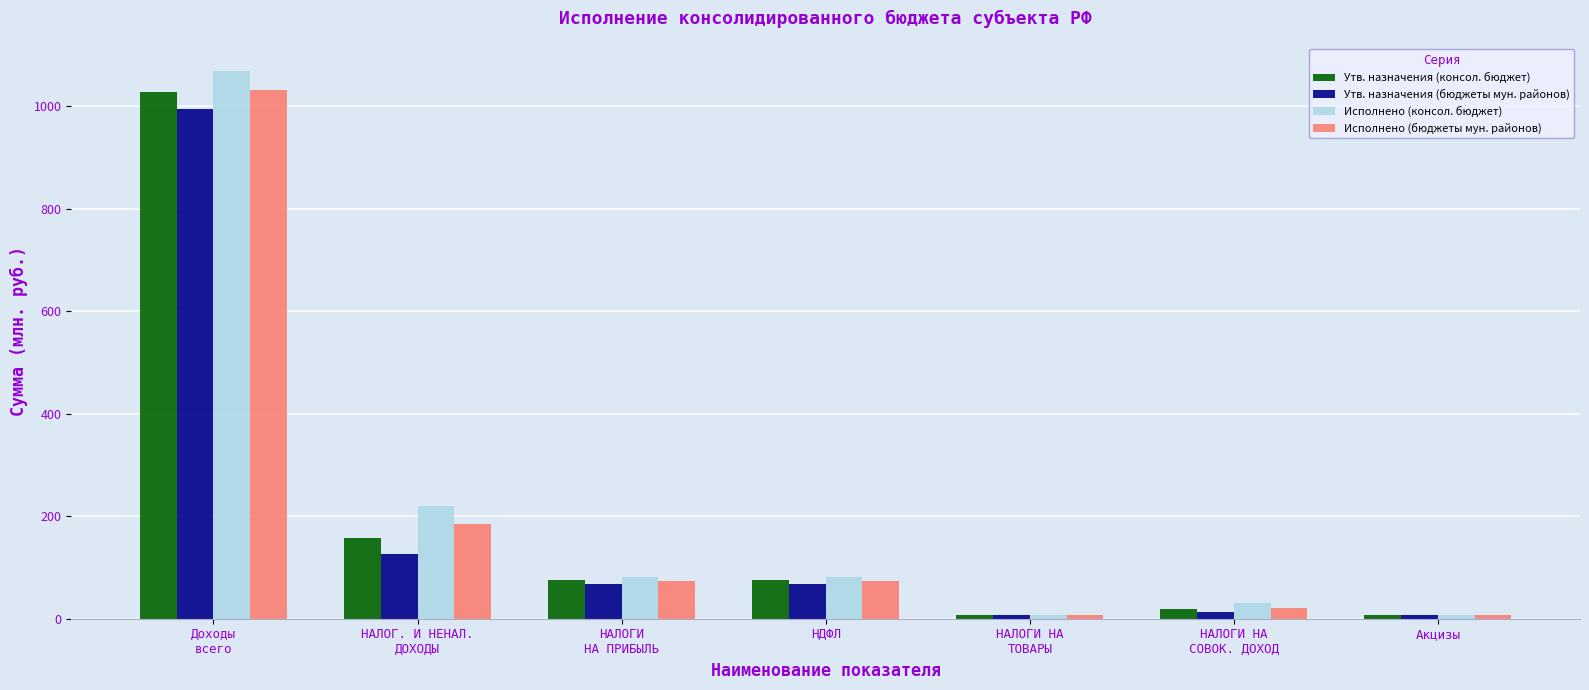

Reading right to left, transcribe all the data shown in this chart.

Утв. назначения (консол. бюджет): 7.7	19.9	7.7	75.9	75.9	157.7	1028.5
Утв. назначения (бюджеты мун. районов): 7.7	12.7	7.7	68.4	68.4	126.5	995.6
Исполнено (консол. бюджет): 7.8	30.6	7.8	81.8	81.8	219.3	1069.3
Исполнено (бюджеты мун. районов): 7.8	20.2	7.8	73.7	73.7	184.1	1032.3